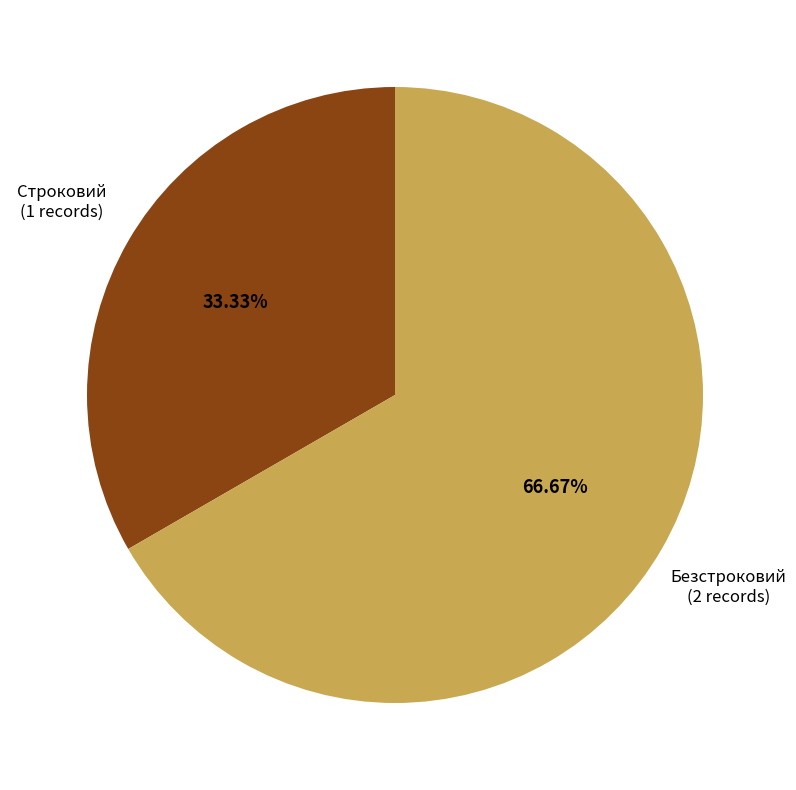

To the nearest percent, what portion does Строковий represent?

33%